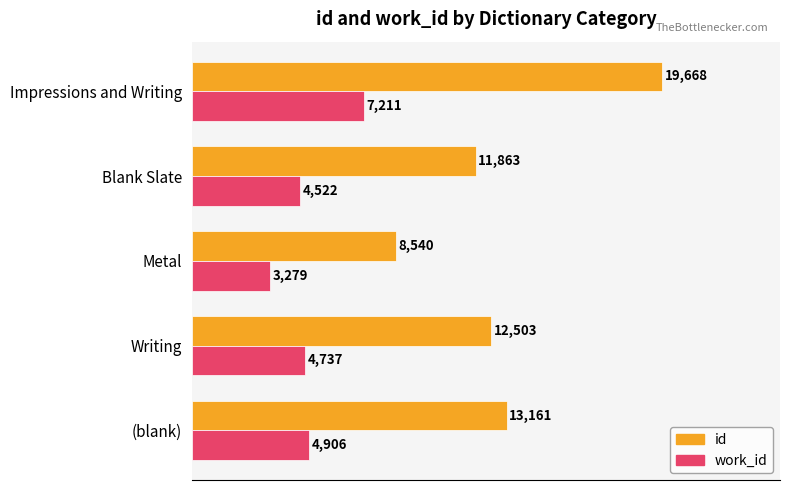

What is the average value of the work_id series?

4931